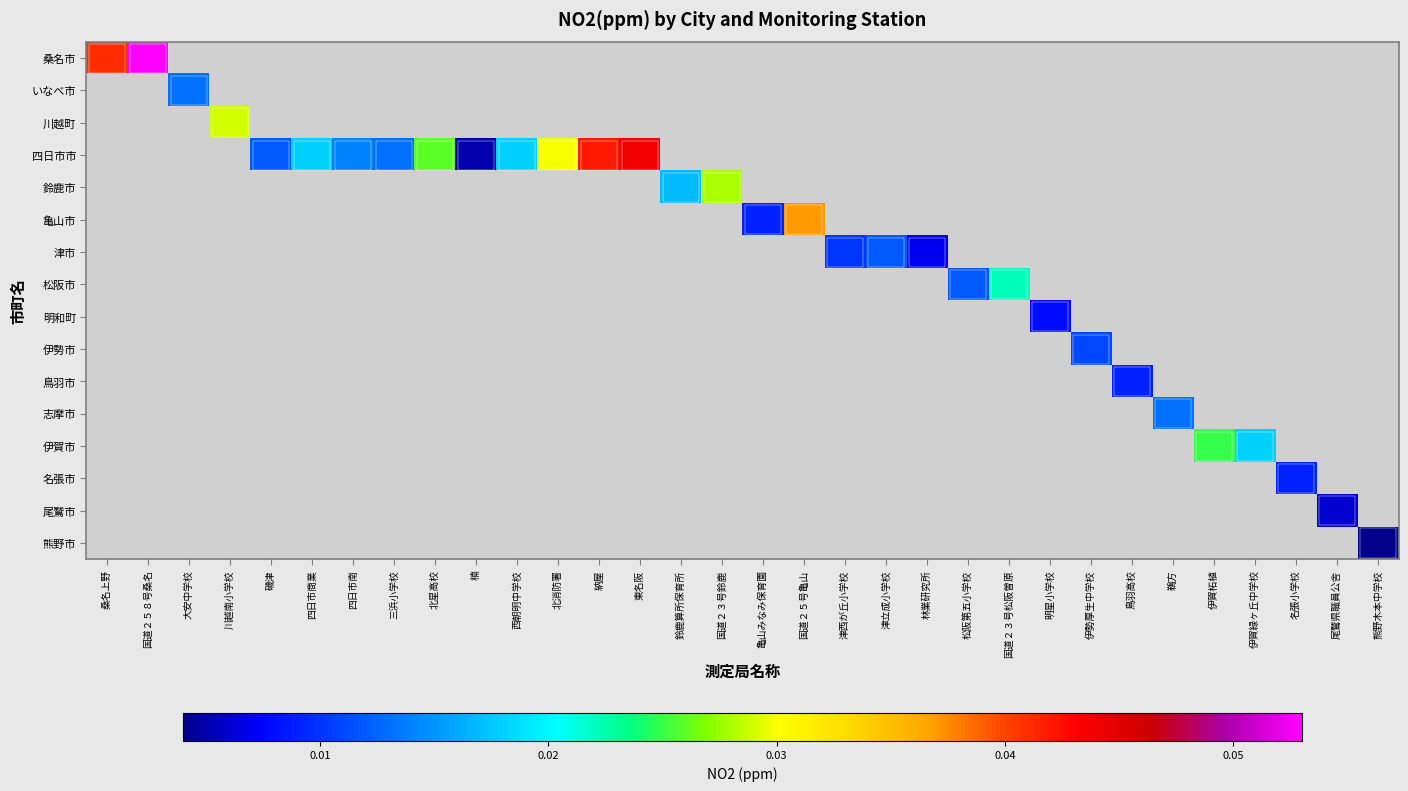

At how many categories does at least one series exceed 0?

32